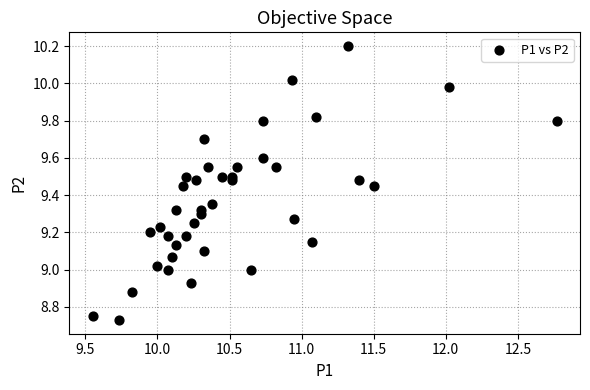

What is the range of Y values (max minus min)?

1.5